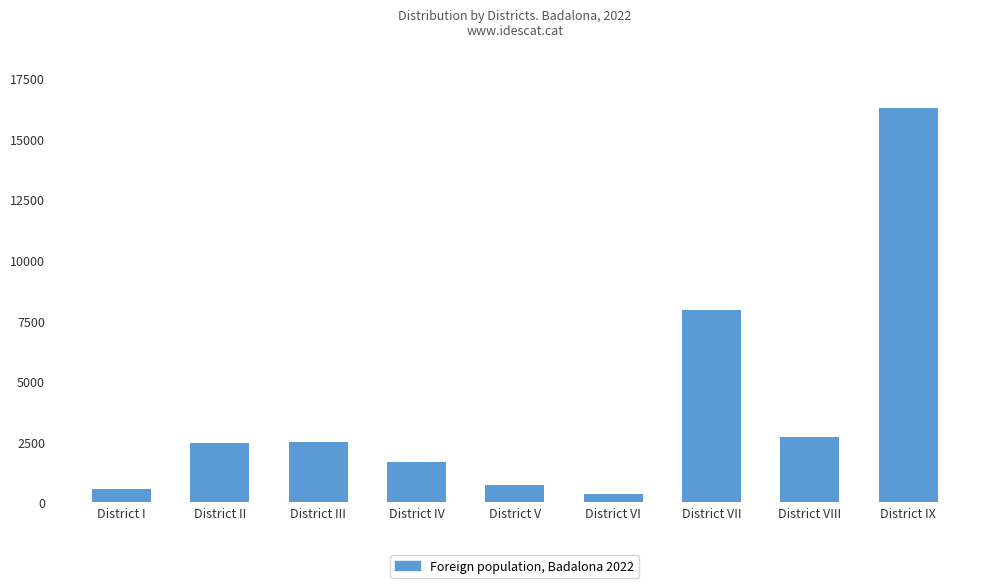

At which category does the chart reach its minimum across all series?

District VI